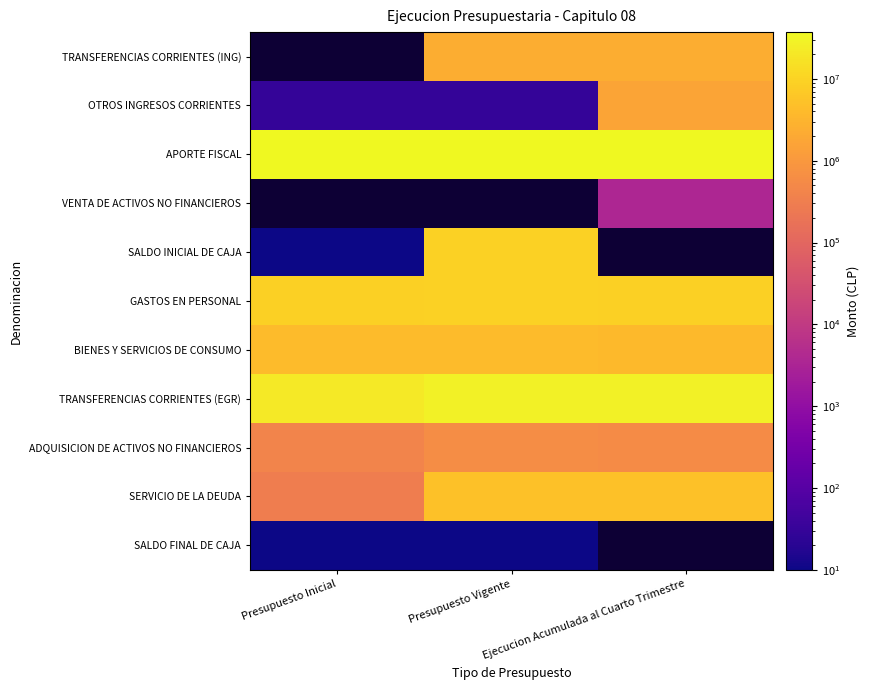

List the labels in order of SERVICIO DE LA DEUDA value, smallest first.

Presupuesto Inicial, Ejecucion Acumulada al Cuarto Trimestre, Presupuesto Vigente